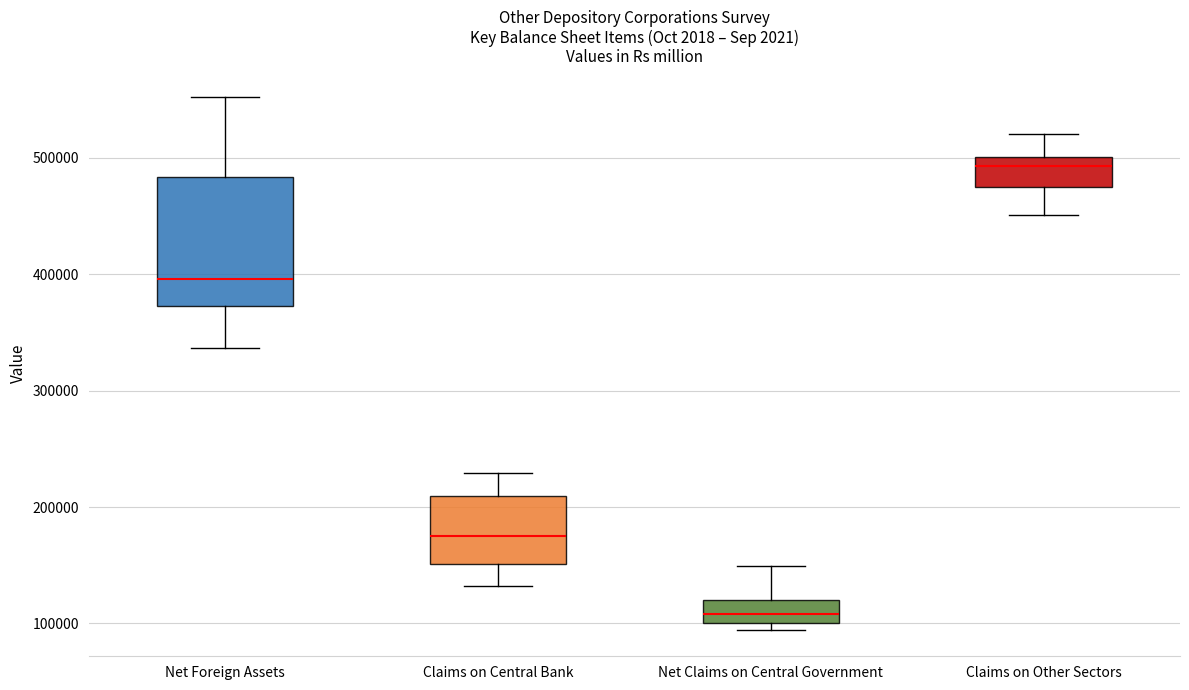

Reading left to right, transcribe this box plot: for each box, give where its median line is, the range the box spans, and where its two whiskers end, as read against the y-axis. The values are not printed on the chart, so give them approximately, as read against the axis.

Net Foreign Assets: median 400000, box 370000 to 480000, whiskers 340000 to 550000
Claims on Central Bank: median 170000, box 150000 to 210000, whiskers 130000 to 230000
Net Claims on Central Government: median 110000, box 100000 to 120000, whiskers 90000 to 150000
Claims on Other Sectors: median 490000, box 480000 to 500000, whiskers 450000 to 520000